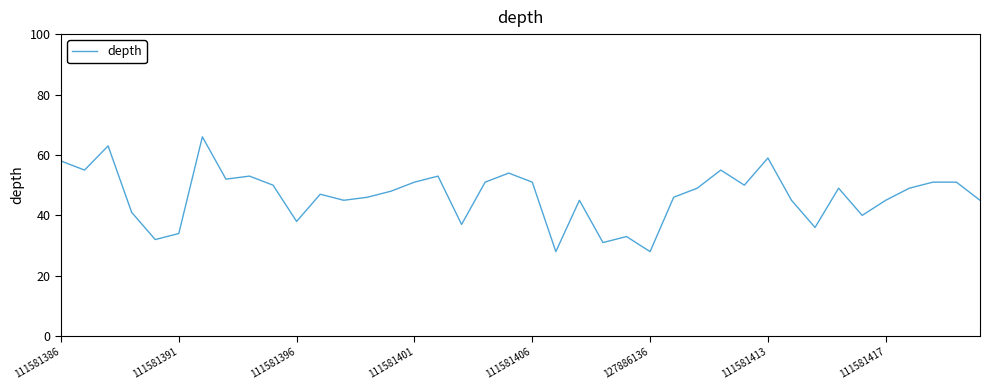

How many values are below 49?

20